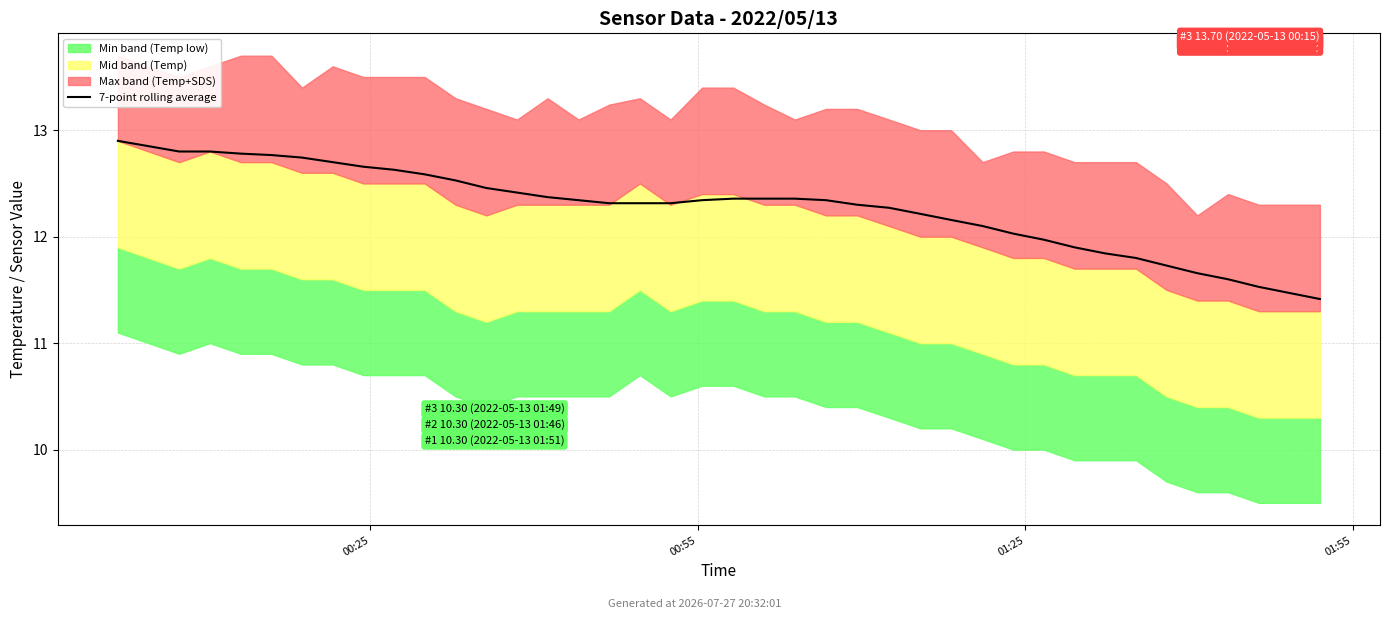

What is the difference between the values at 17 and 36?

0.7